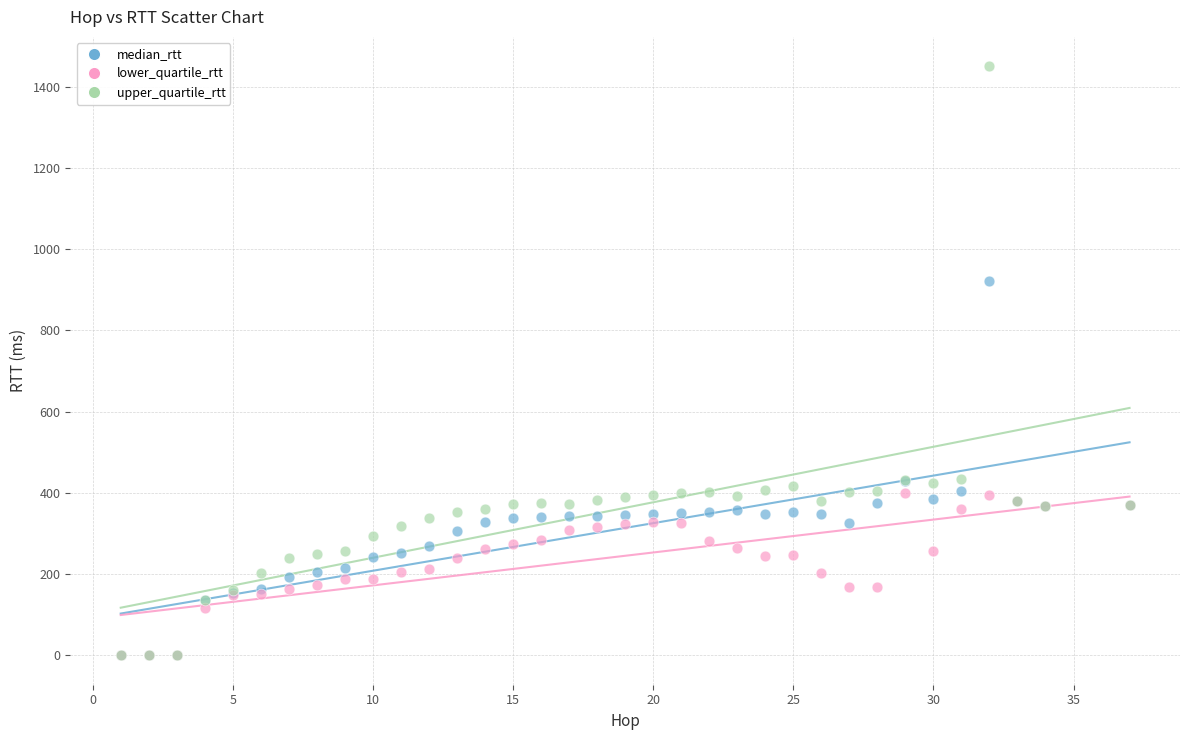

In the upper_quartile_rtt series, what Y value is closest to 725?

435.3